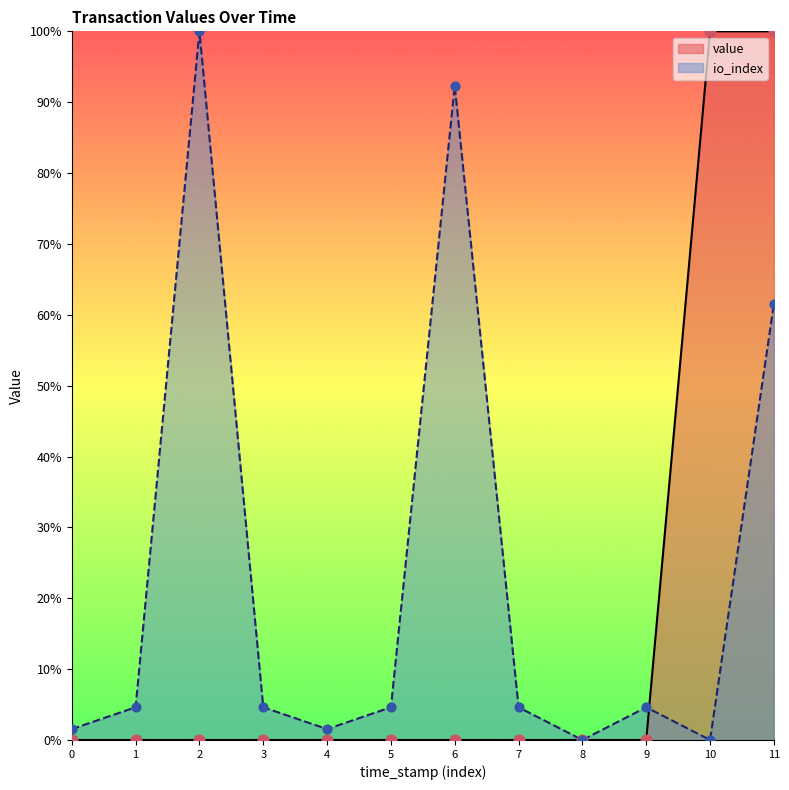

Which series contains the highest Y value?

value